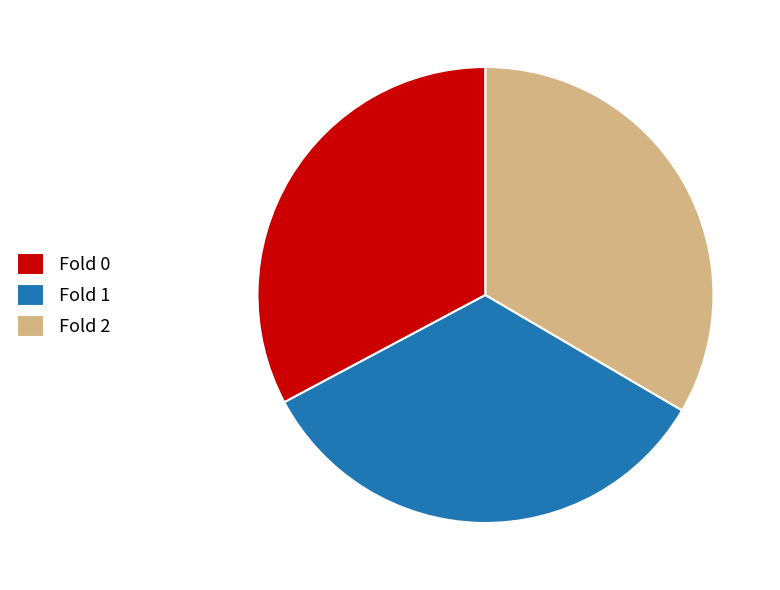

Is it true that Fold 0 is 22% of the pie?

False